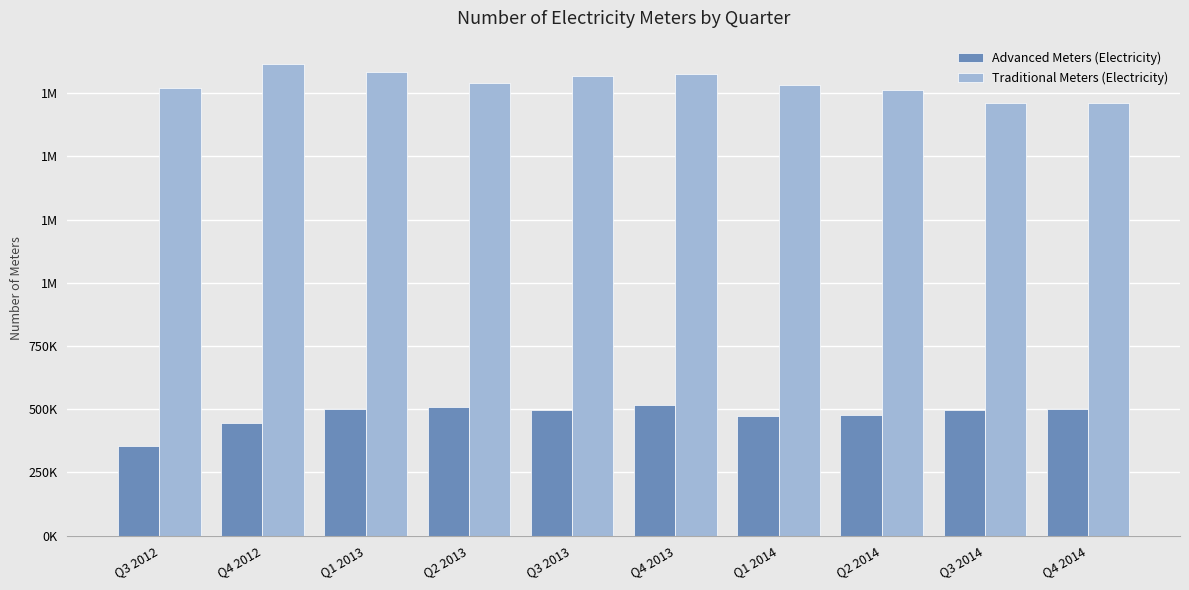

At which category is the sum across all series the highest?

Q4 2013